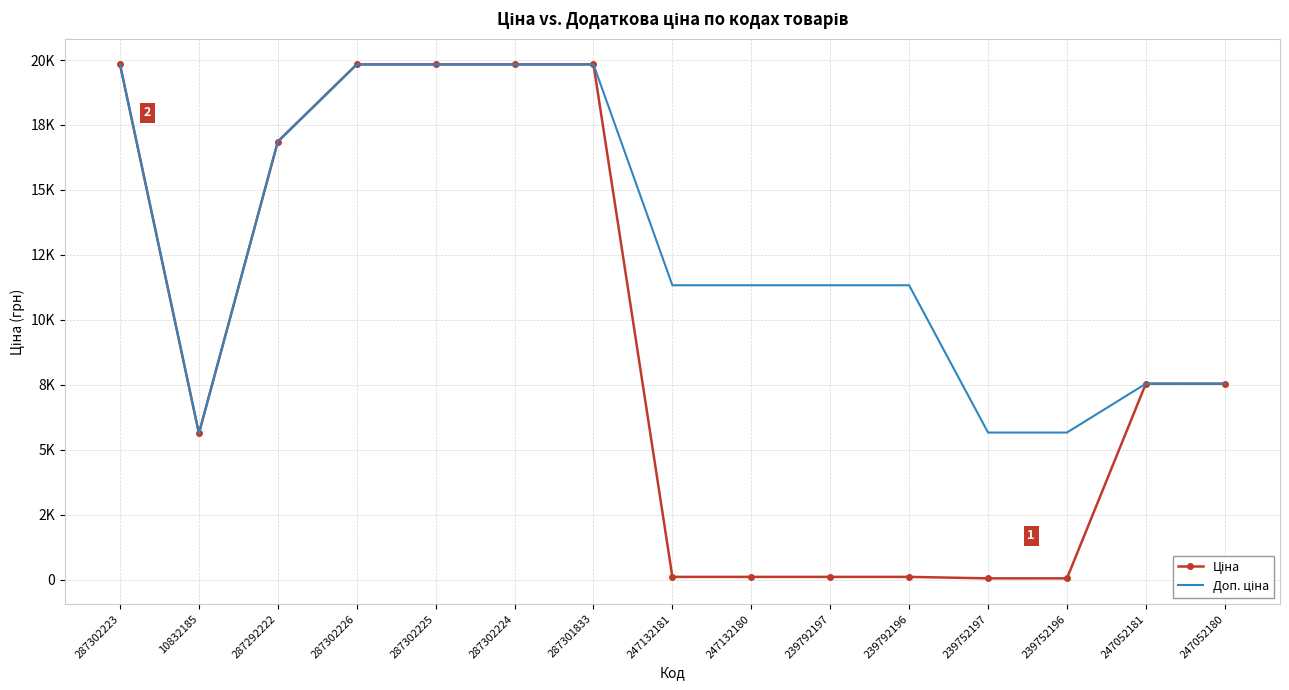

What is the value of the Доп. ціна point at the 9th from the left?

11334.0